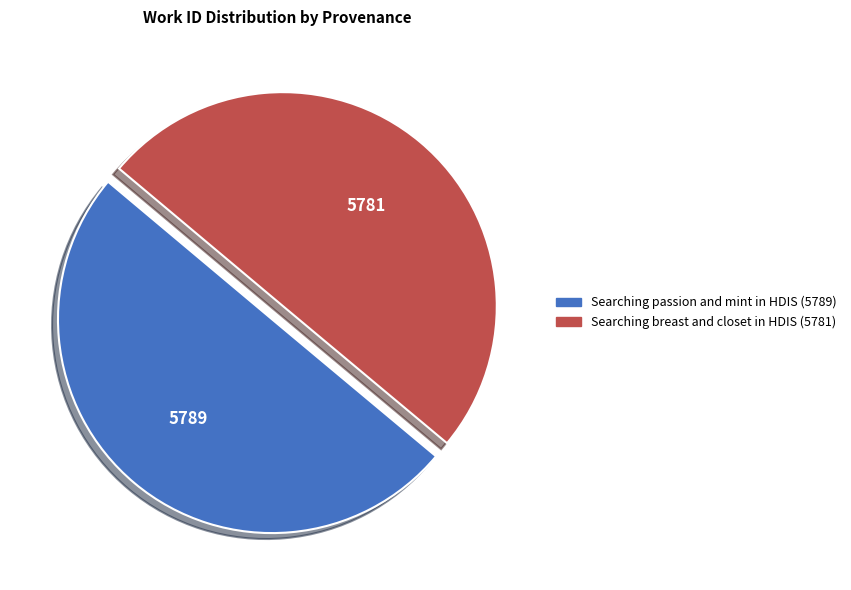

True or false: Searching passion and mint in HDIS accounts for 50% of the total.

True